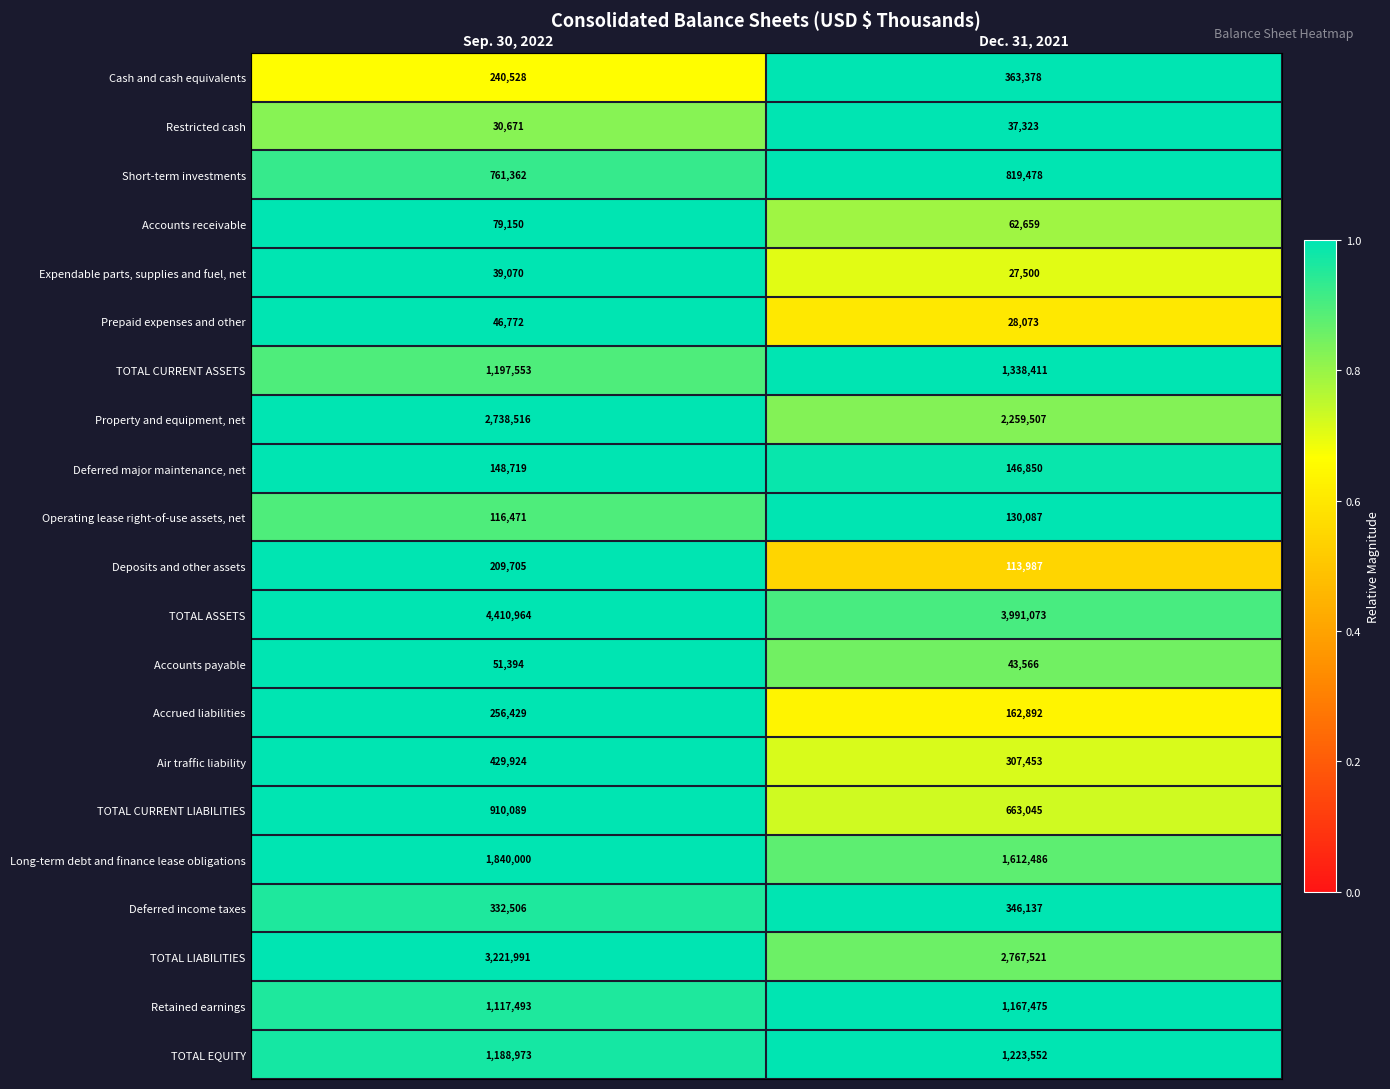

What is the sum of the Long-term debt and finance lease obligations values at Dec. 31, 2021 and Sep. 30, 2022?

3452486